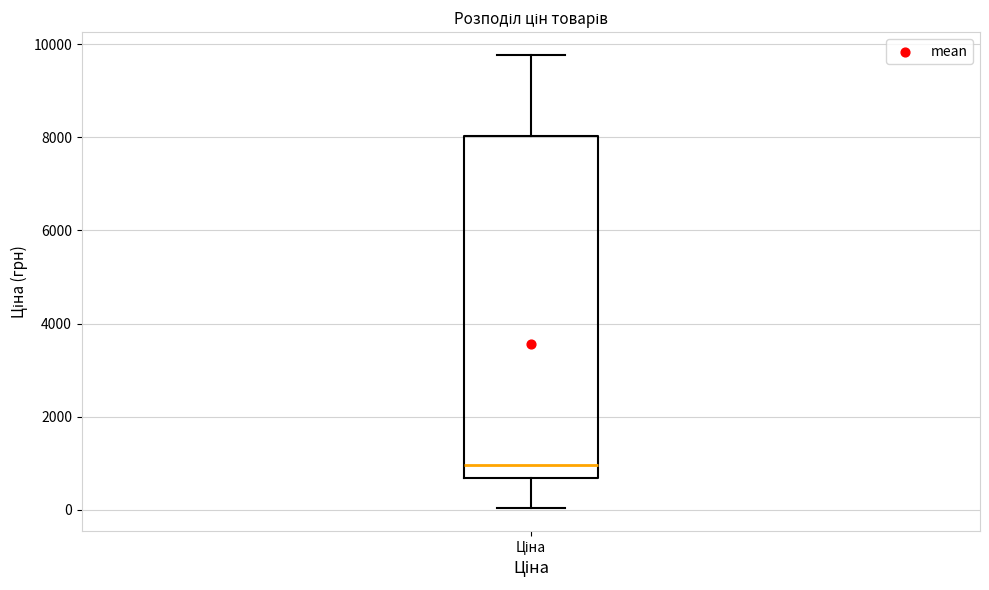

Transcribe this box plot: give where the median line is, the range the box spans, and where the two whiskers end, as read against the y-axis. The values are not printed on the chart, so give them approximately, as read against the axis.

median 1000, box 600 to 8000, whiskers 0 to 9800